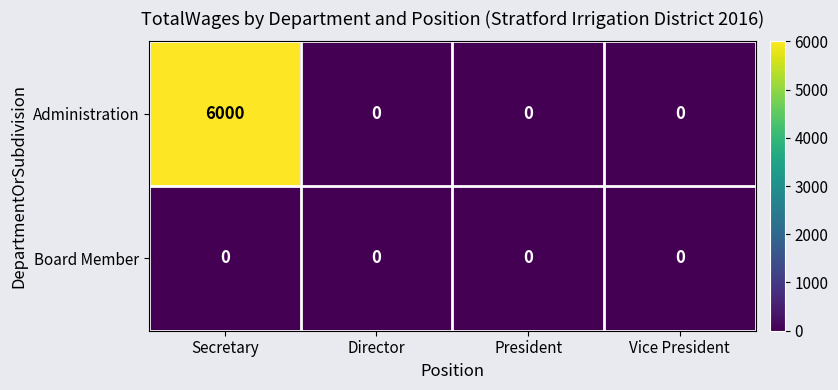

What is the sum of all Administration values?

6000